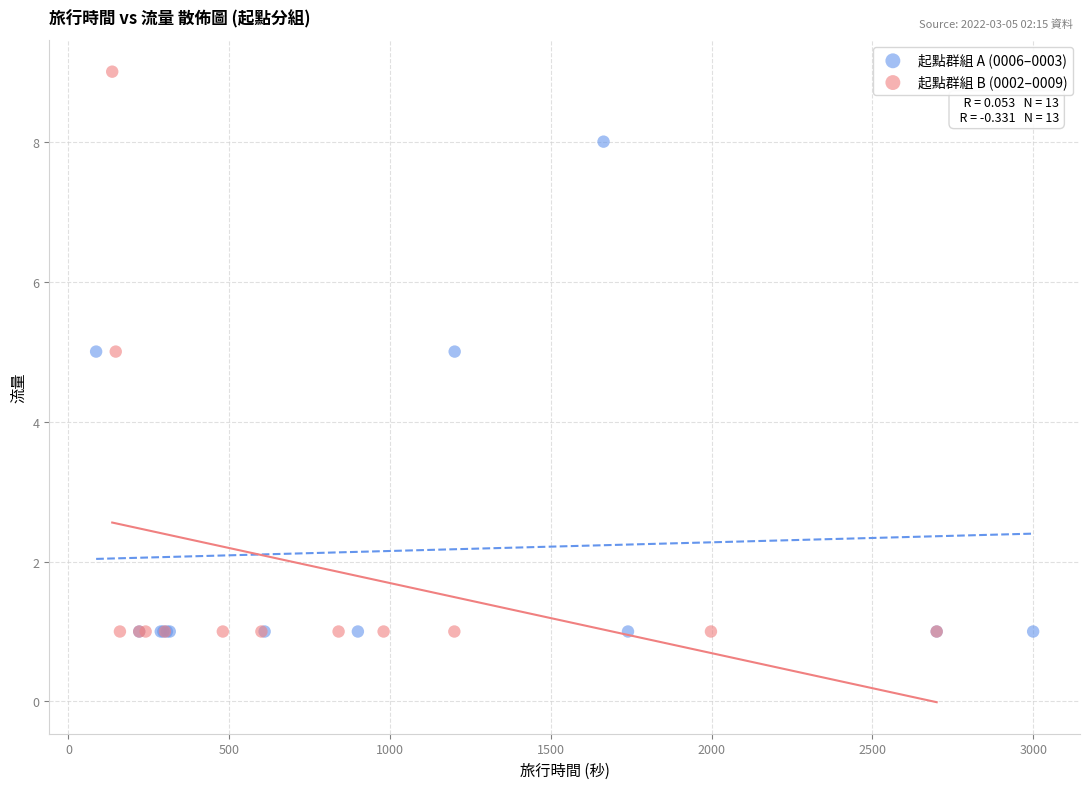

What are all the series names shown in the legend?

起點群組 A (0006–0003), 起點群組 B (0002–0009)